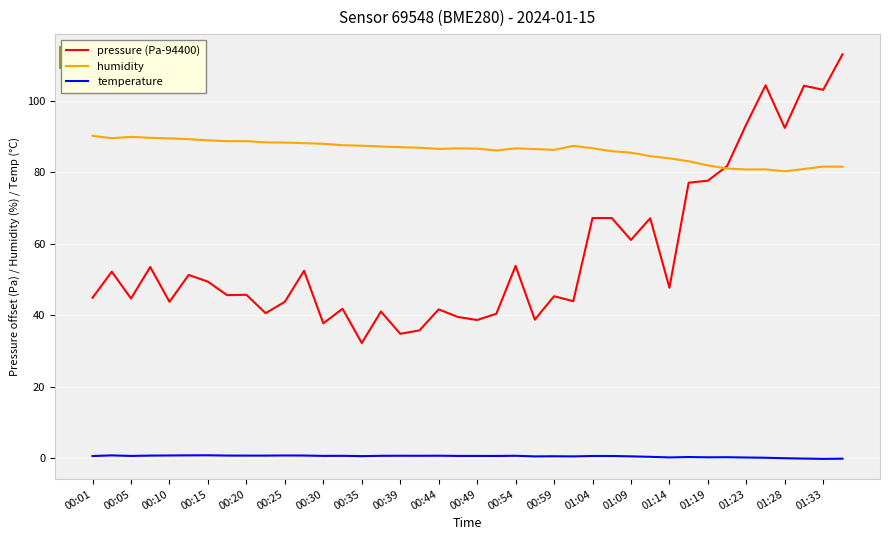

Is this an area chart (filled region under the line)?

No